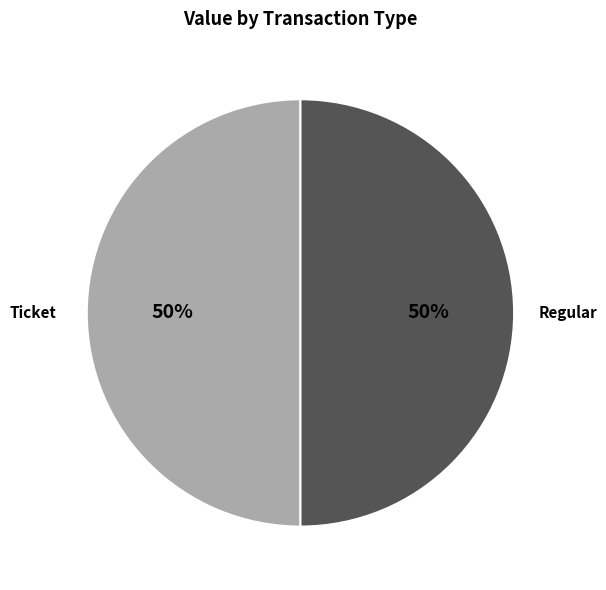

To the nearest percent, what is the combined percentage of Regular and Ticket?

100%